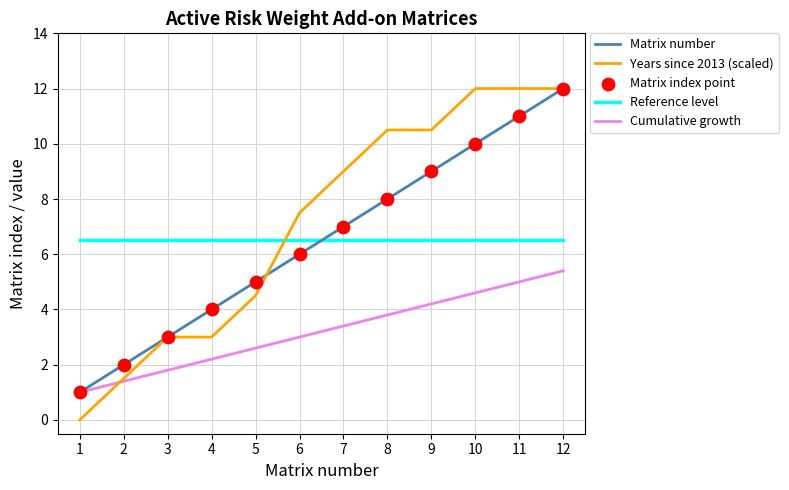

Between 5 and 11, which series saw the biggest shift?

Years since 2013 (scaled)